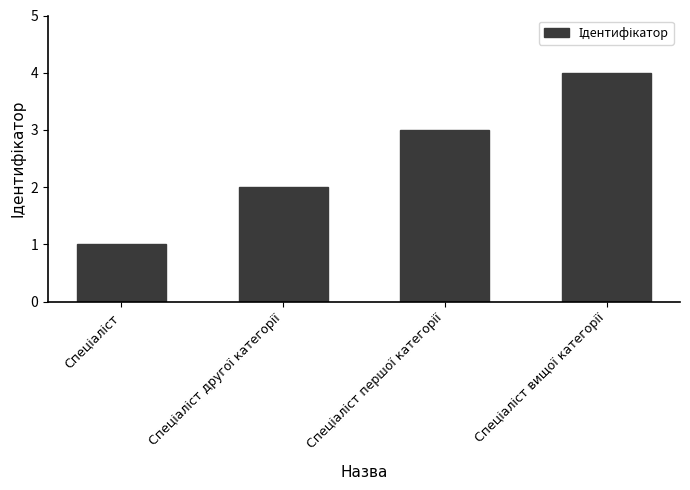

What is the smallest value displayed?

1